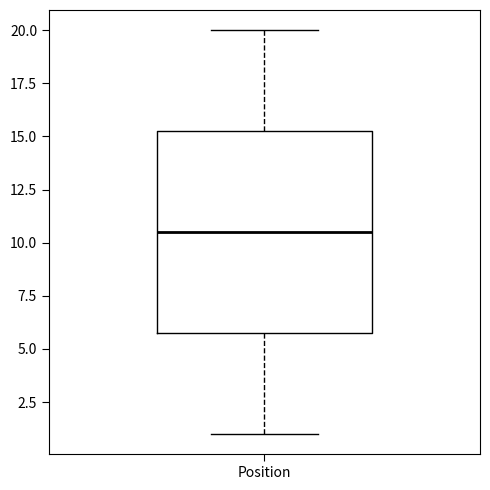

Read this box plot against the y-axis: the position of the median line, the range covered by the box, and the ends of both whiskers. The values are not printed on the chart, so give them approximately, as read against the axis.

median 10.5, box 6.0 to 15.5, whiskers 1.0 to 20.0